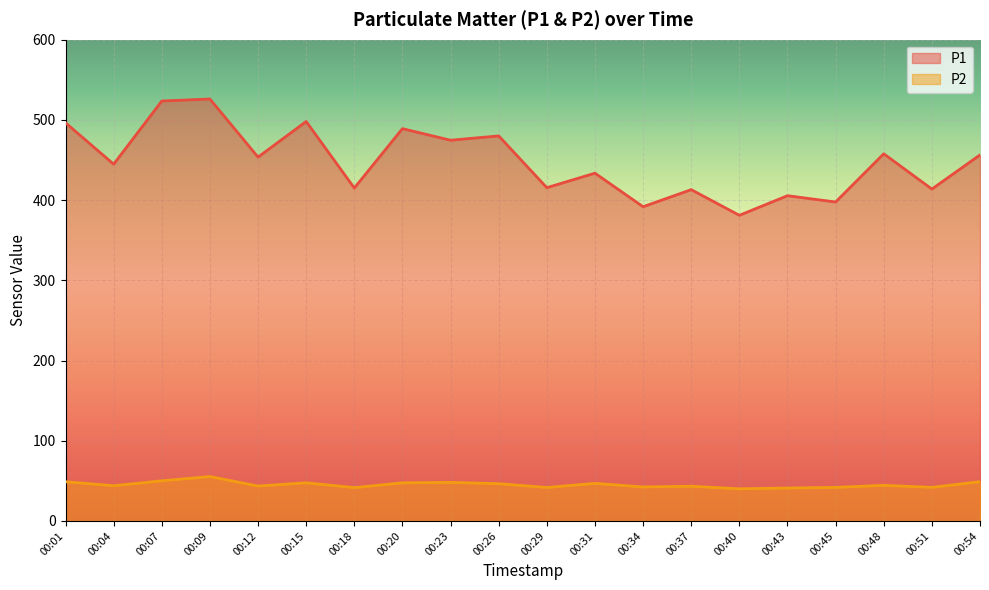

Reading right to left, what are all the values shown in this chart?

P1: 456.4	413.8	457.8	397.6	405.5	381.1	413.1	391.8	433.6	415.5	480.1	474.7	489.1	415.1	498.1	453.6	526.1	523.6	444.8	496.4
P2: 49.0	41.9	44.4	41.8	41.0	40.1	43.3	42.4	46.9	41.7	46.5	48.1	47.5	41.5	47.6	43.5	55.4	50.0	43.9	48.9